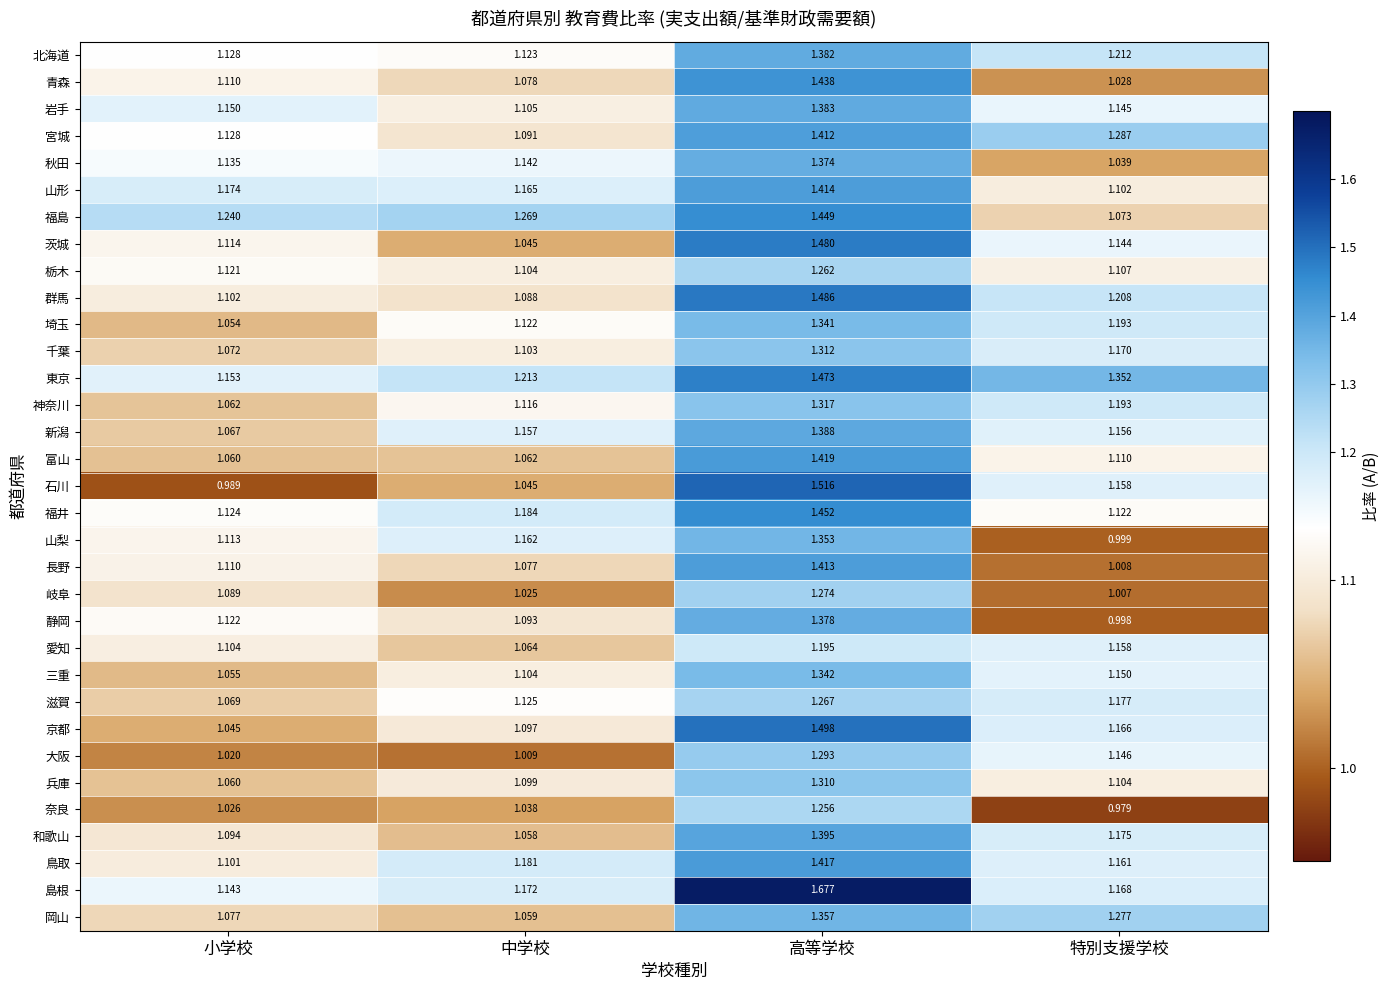

Where is 福島 nearest to the value 1?

特別支援学校